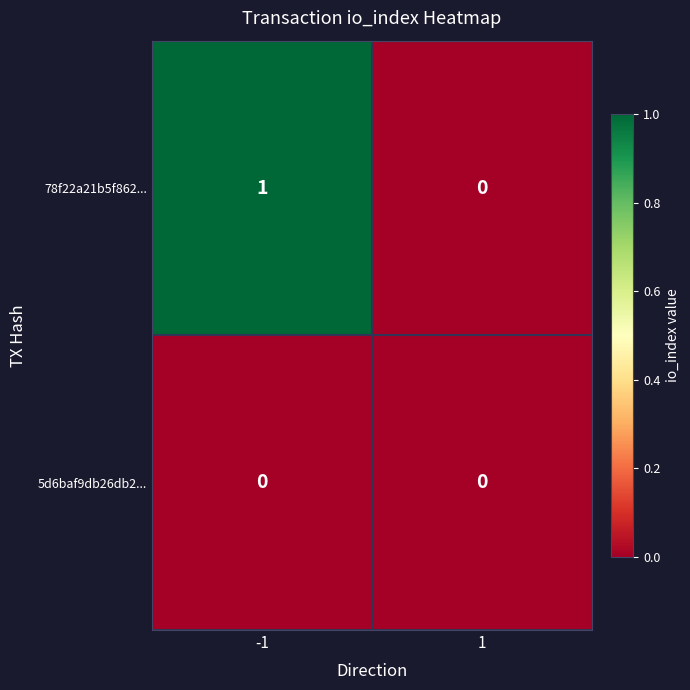

Which series has the widest spread of values?

78f22a21b5f862...